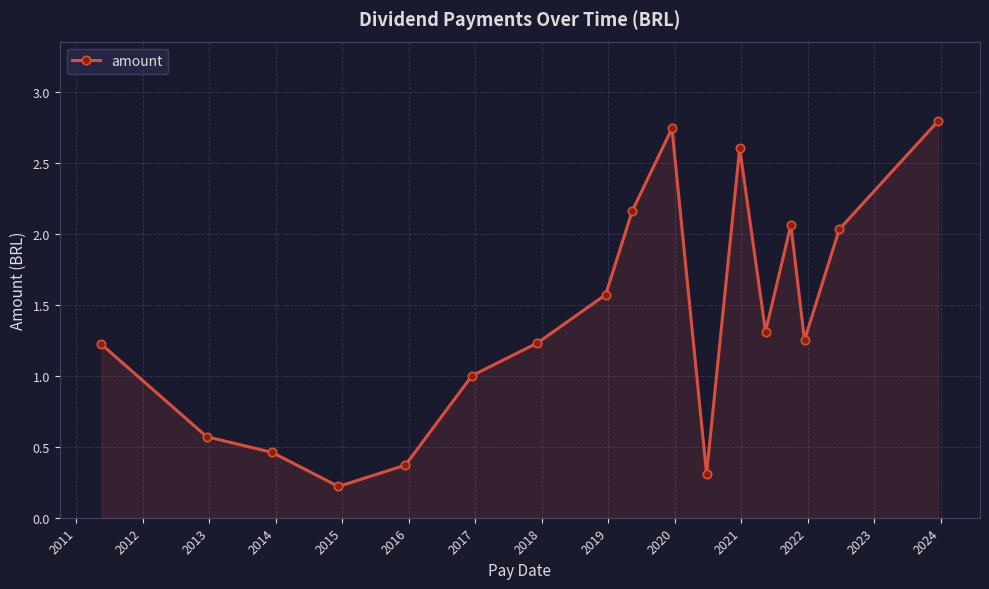

What is the difference between the second highest and minimum values?

2.5